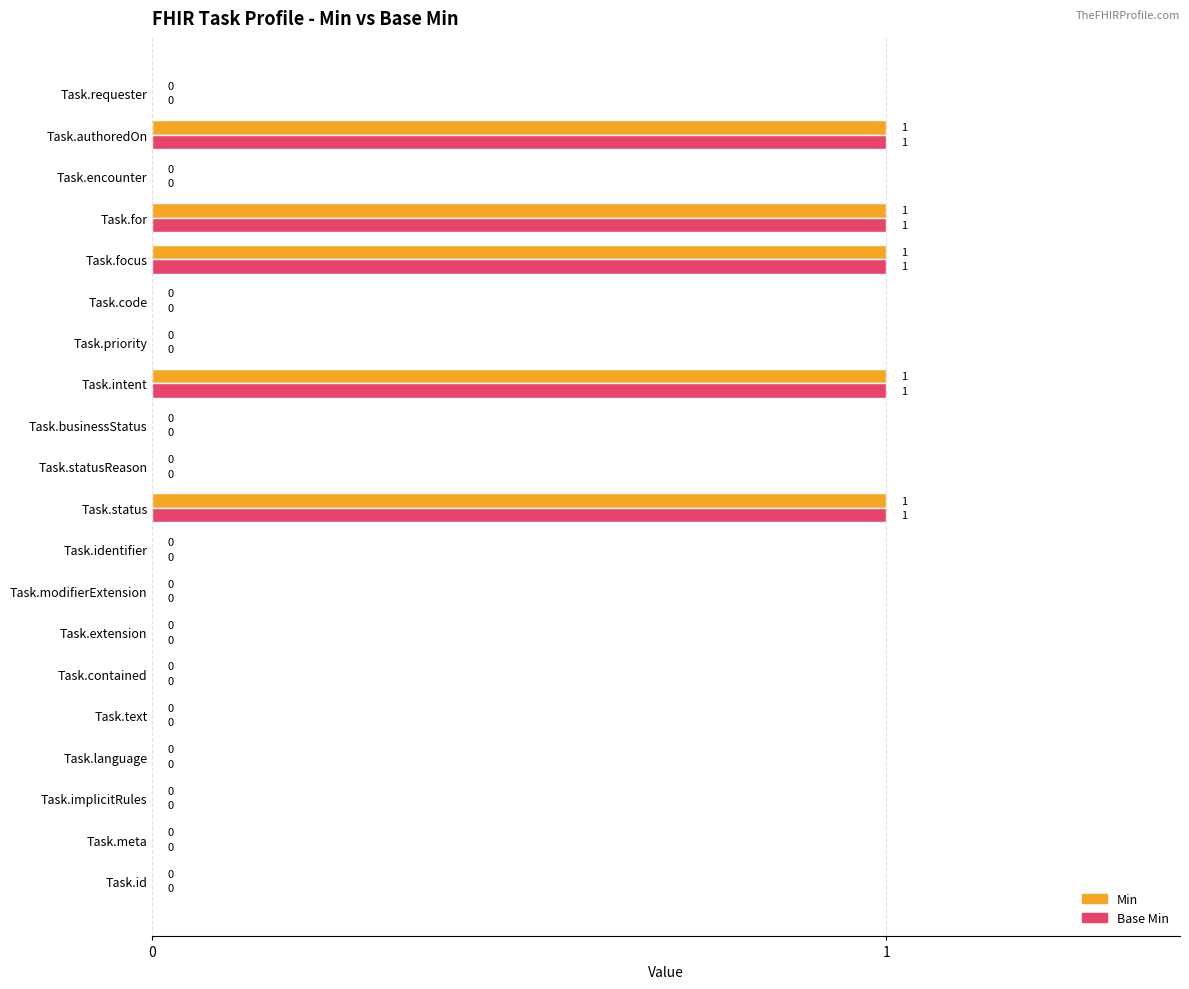

Is it true that Min equals 1 at Task.for?

True